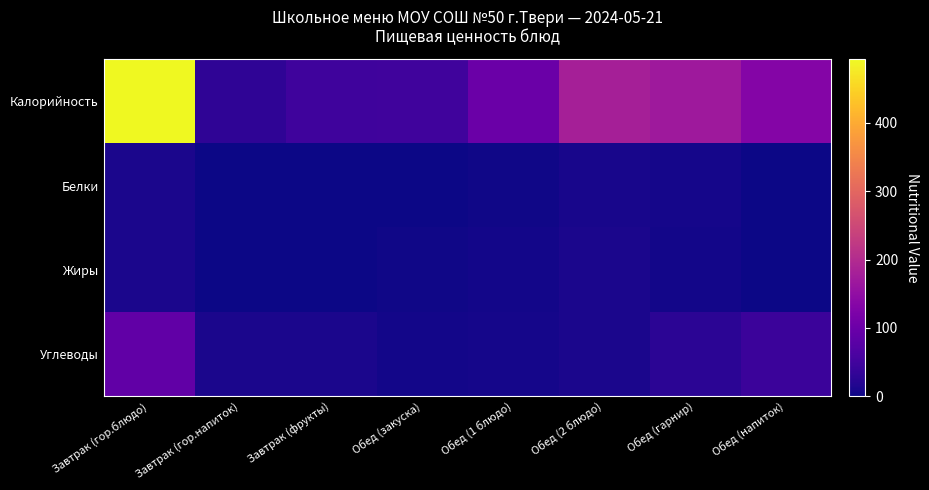

Reading left to right, list all the values displayed in this chart.

Калорийность: Завтрак (гор.блюдо)=493	Завтрак (гор.напиток)=30	Завтрак (фрукты)=47	Обед (закуска)=50	Обед (1 блюдо)=100	Обед (2 блюдо)=180	Обед (гарнир)=168	Обед (напиток)=132
Белки: Завтрак (гор.блюдо)=11	Завтрак (гор.напиток)=0	Завтрак (фрукты)=0	Обед (закуска)=1	Обед (1 блюдо)=2	Обед (2 блюдо)=9	Обед (гарнир)=6	Обед (напиток)=1
Жиры: Завтрак (гор.блюдо)=11	Завтрак (гор.напиток)=0	Завтрак (фрукты)=0	Обед (закуска)=3	Обед (1 блюдо)=4	Обед (2 блюдо)=11	Обед (гарнир)=5	Обед (напиток)=0
Углеводы: Завтрак (гор.блюдо)=88	Завтрак (гор.напиток)=10	Завтрак (фрукты)=10	Обед (закуска)=5	Обед (1 блюдо)=6	Обед (2 блюдо)=11	Обед (гарнир)=26	Обед (напиток)=43